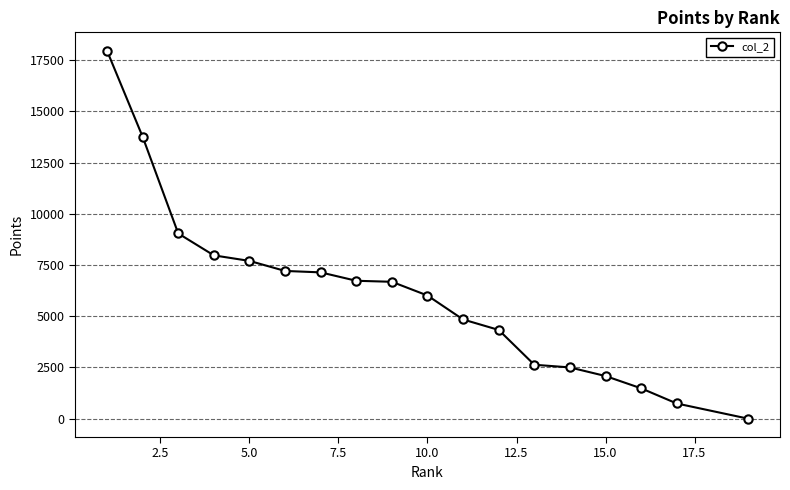

How many series are shown in this chart?

1